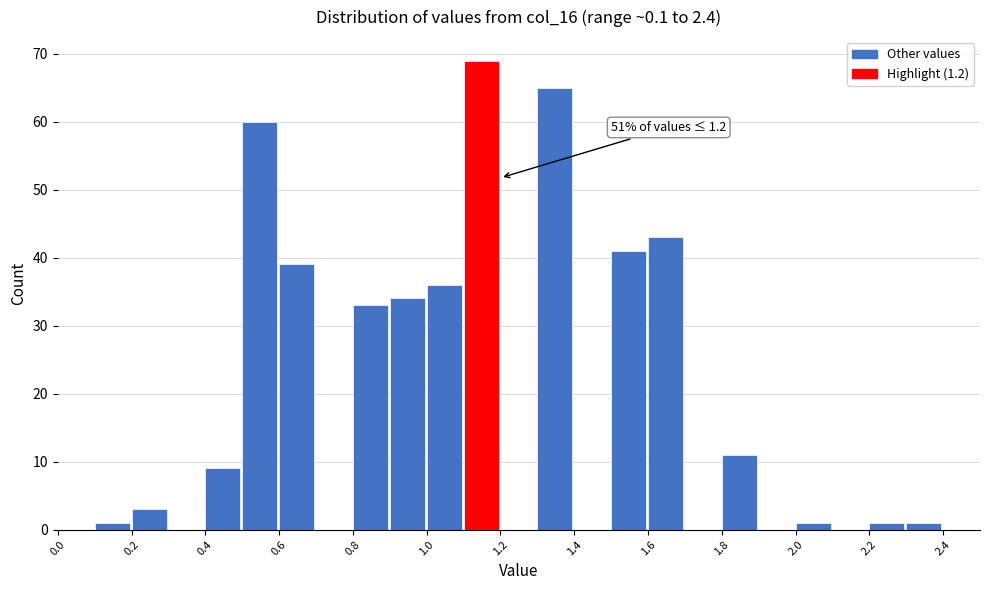

Over which range of the x-axis is the bar tallest?

1.1 to 1.2